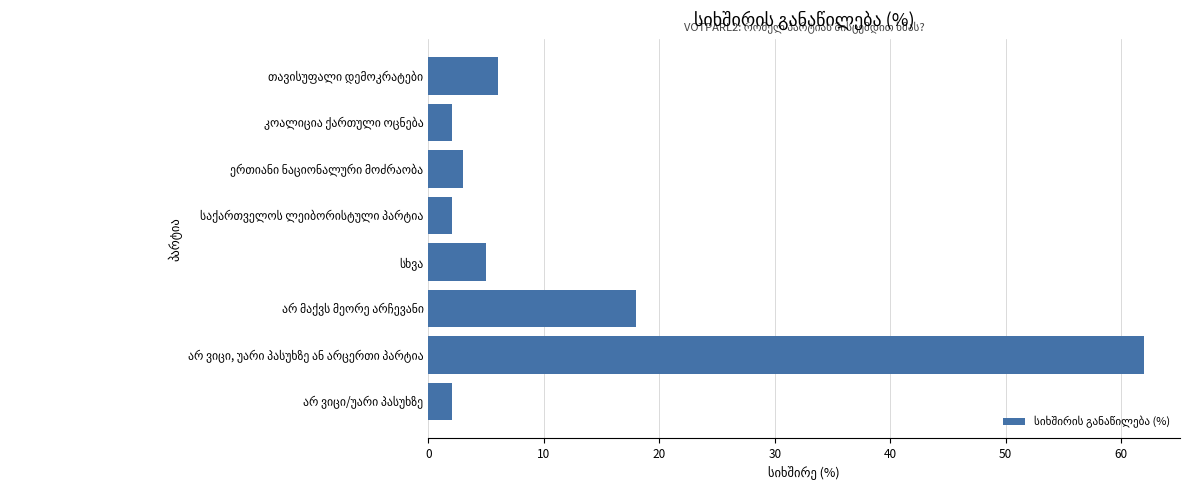

What is the difference between the maximum and minimum values?

60